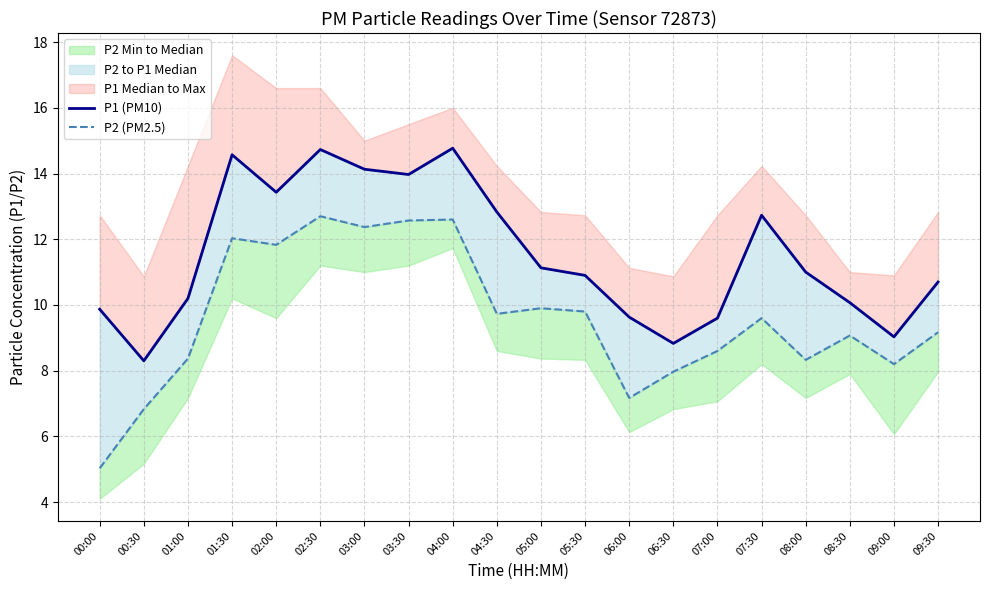

Which series changed the most between 00:30 and 04:30?

P1 (PM10)